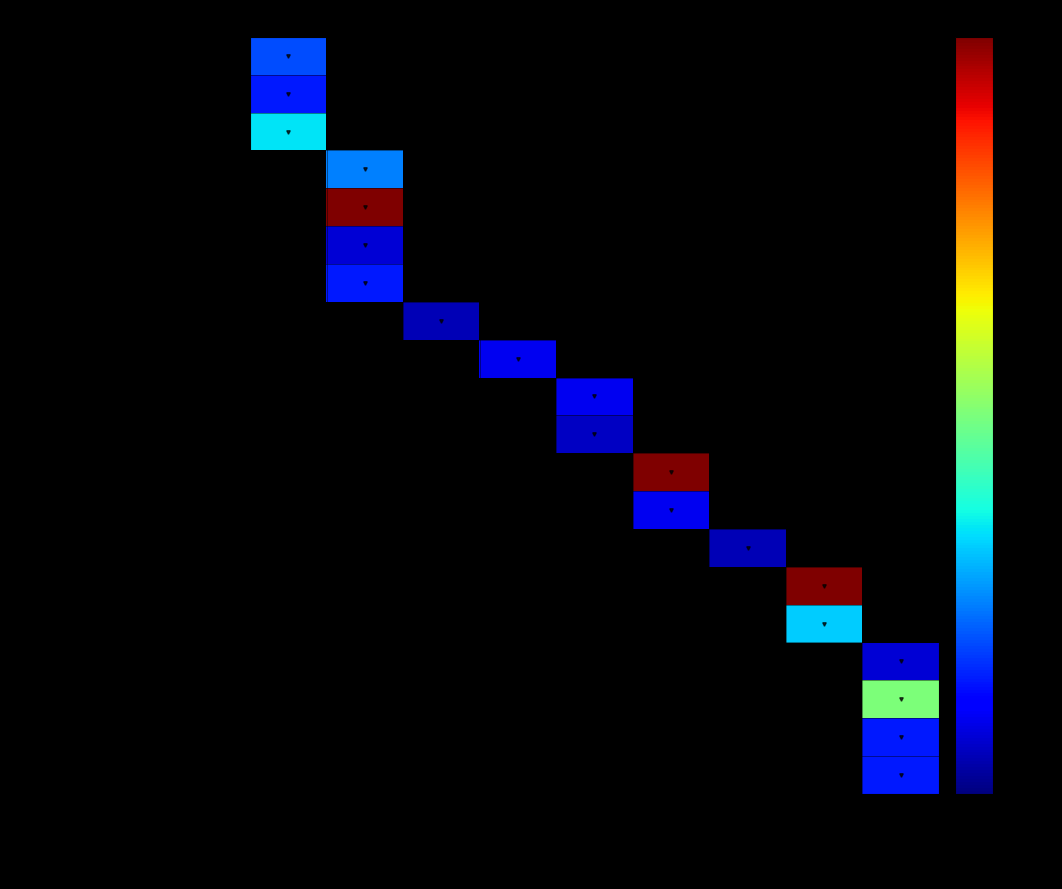

At Anija vald, list the series in order from largest to smallest.

Voose Rahvamaja, Aegviidu rahvamaja, Jõelähtme Kultuurikeskus, Kostivere Kultuurimõis, Loo Kultuurikeskus, Neeme Rahvamaja, Kiili Rahvamaja, MTÜ Viskla Külaarendamise Selts, Leesi rahvamaja, Veljo Tormise Kultuuriselts MTÜ, Lääne-Harju Kultuurikeskus, Lääne-Harju Kultuurikeskuse Klooga maja, Maardu Kultuuri-ja Infokeskus, Aruküla Kultuuriselts, Raasiku Rahvamaja, Lehetu külakeskus, MTÜ Maidla Külaselts, MTÜ Tuula tutulus, Saue kultuuri- ja huvikeskuse Riisipere, Anija Valla Kultuurikeskus